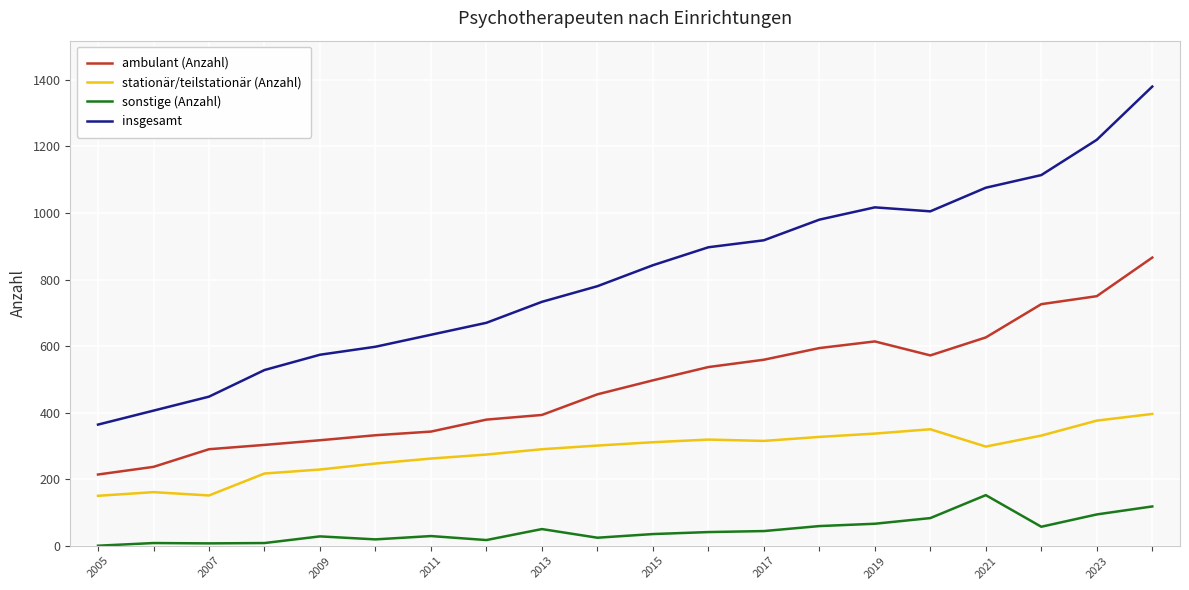

Which series has the largest total across all categories?

insgesamt